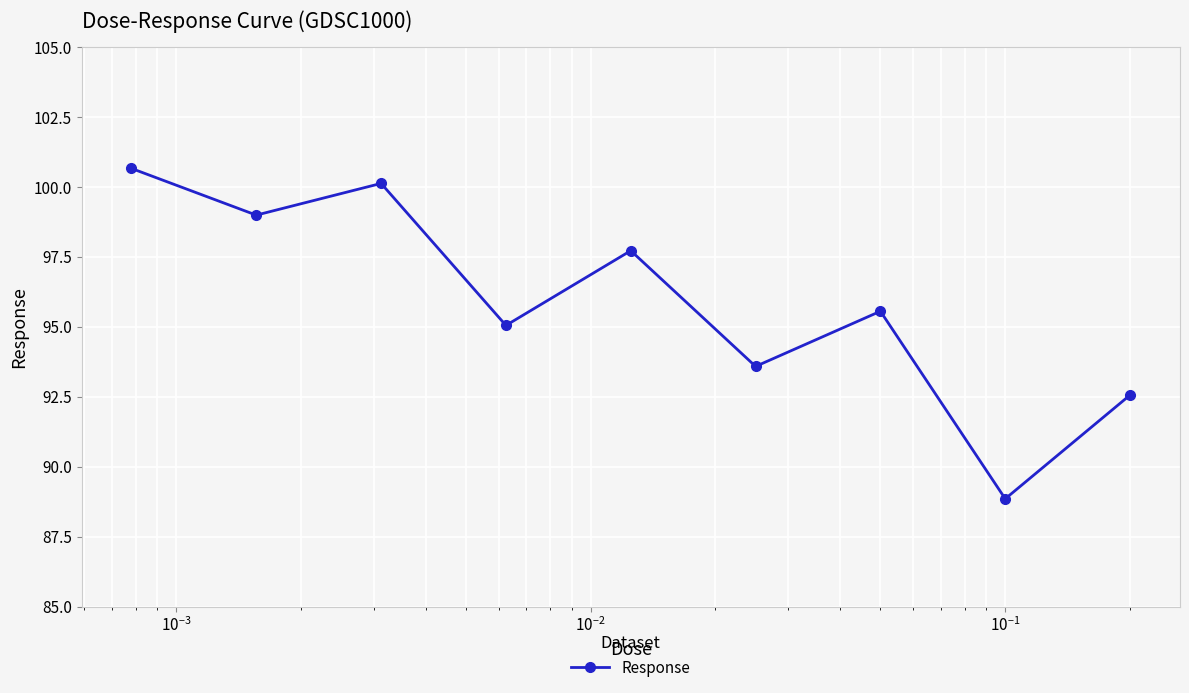

What is the greatest value displayed?

100.7